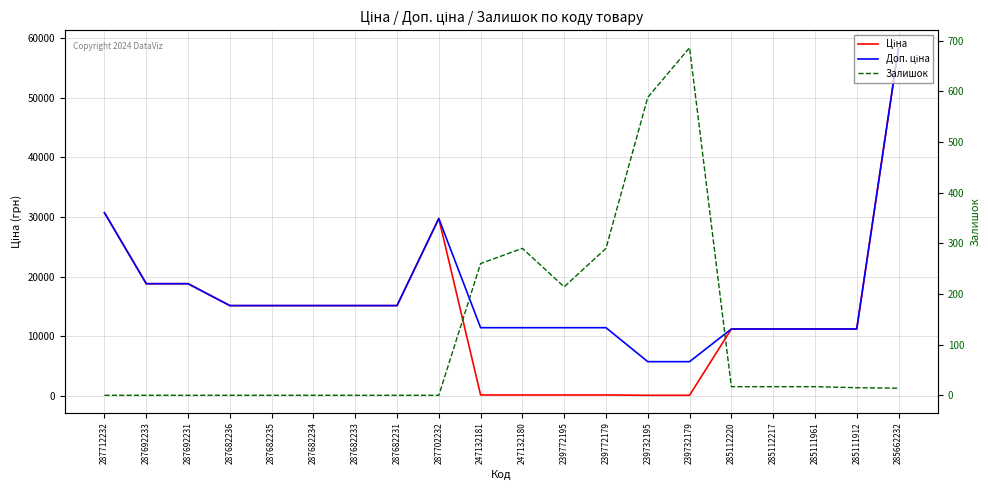

Is the value of Доп. ціна at 287702232 greater than the value of Залишок at 287682234?

Yes